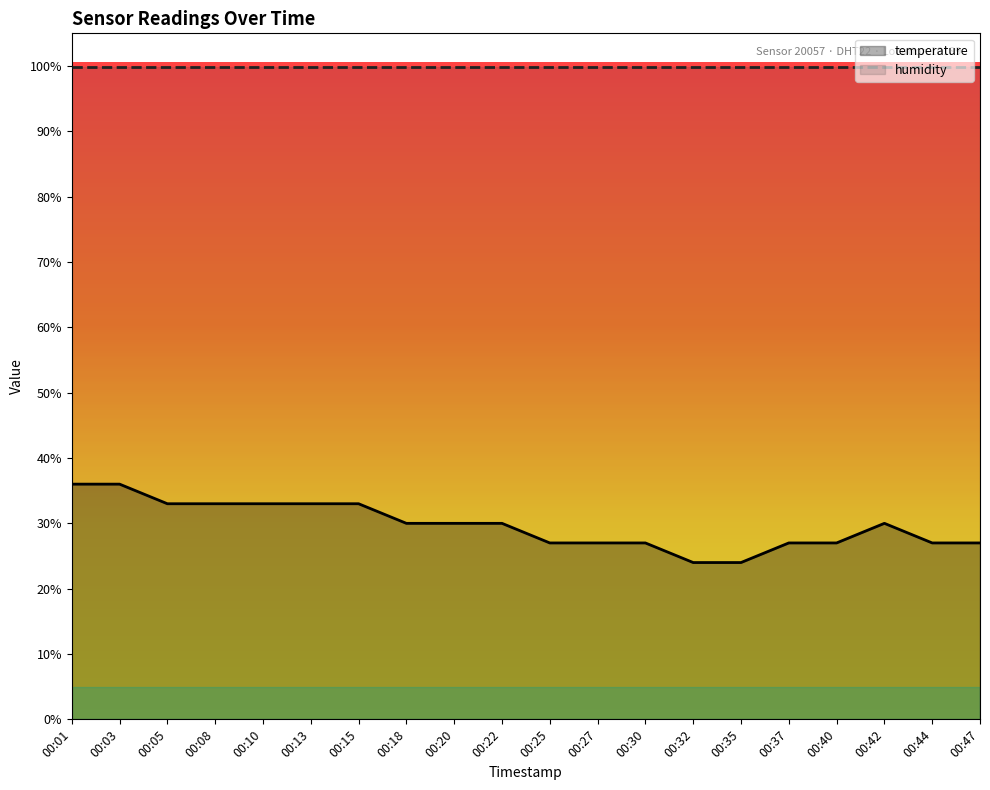

List the labels in order of value, smallest first.

00:32, 00:35, 00:25, 00:27, 00:30, 00:37, 00:40, 00:44, 00:47, 00:18, 00:20, 00:22, 00:42, 00:05, 00:08, 00:10, 00:13, 00:15, 00:01, 00:03